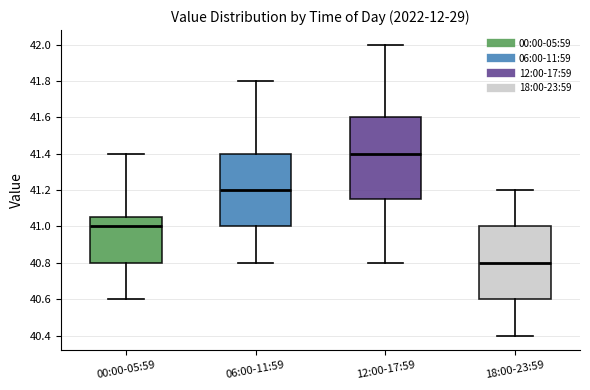

Comparing the boxes themselves (not the whiskers), which one is the tallest?

12:00-17:59